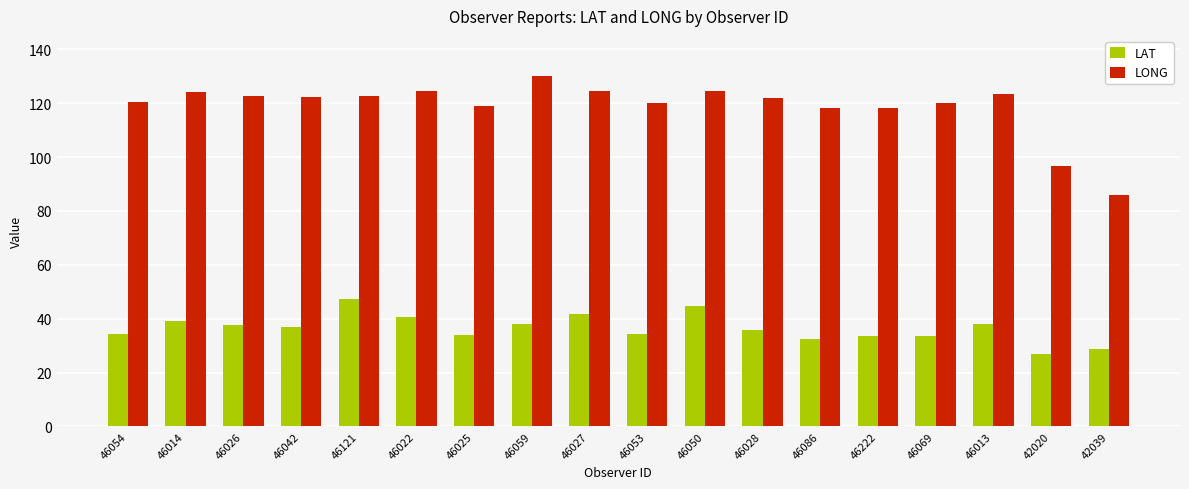

Which series has the widest spread of values?

LONG